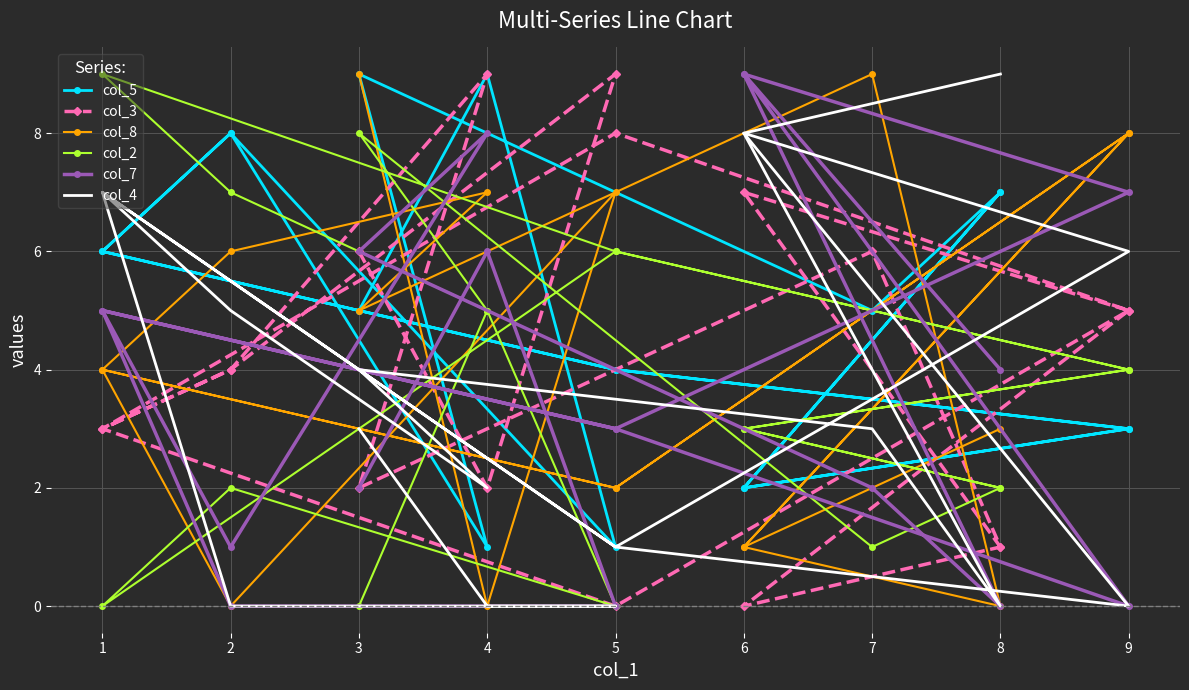

Is this an area chart (filled region under the line)?

No